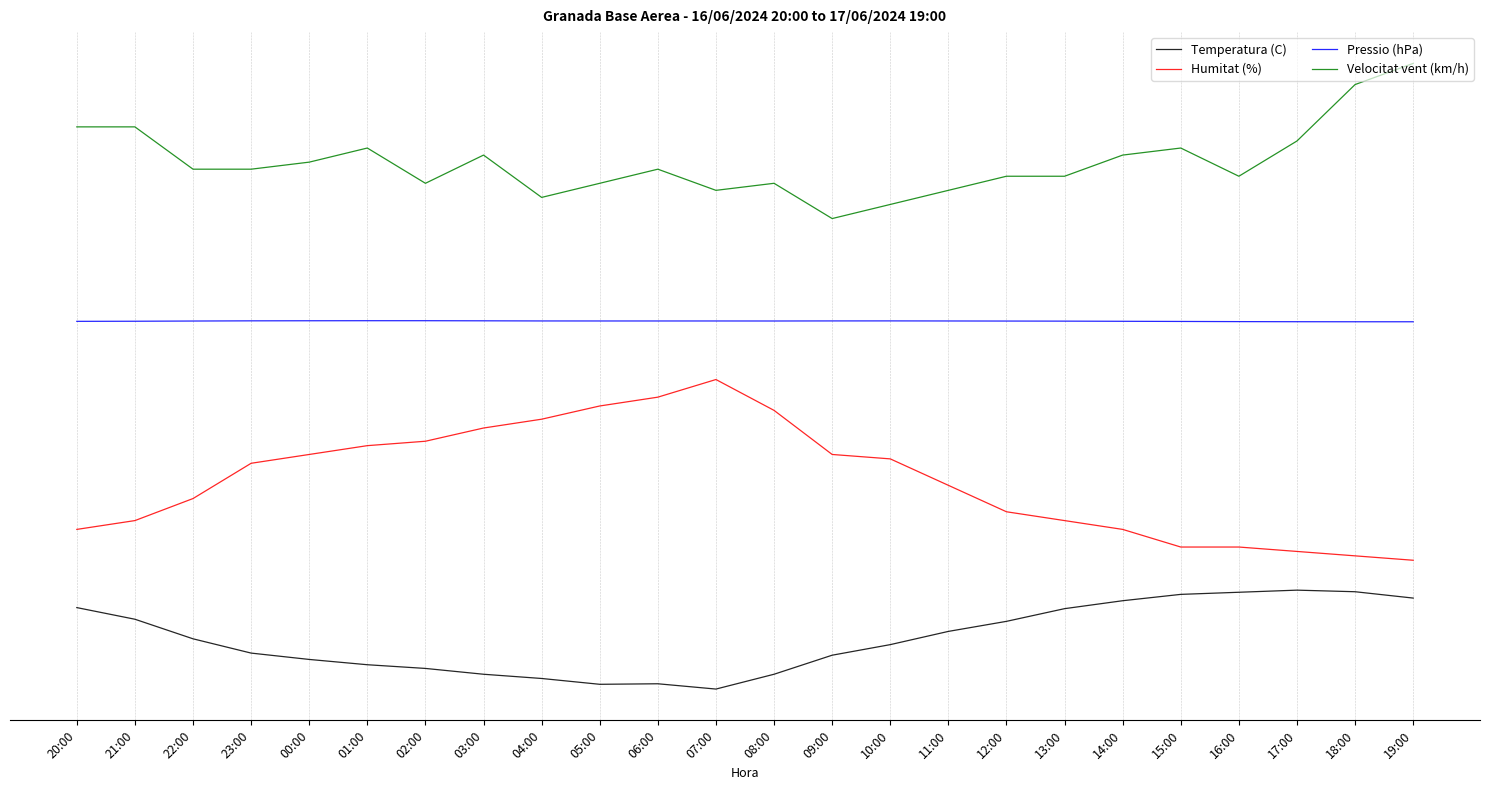

What is the maximum value shown in the chart?

6.5